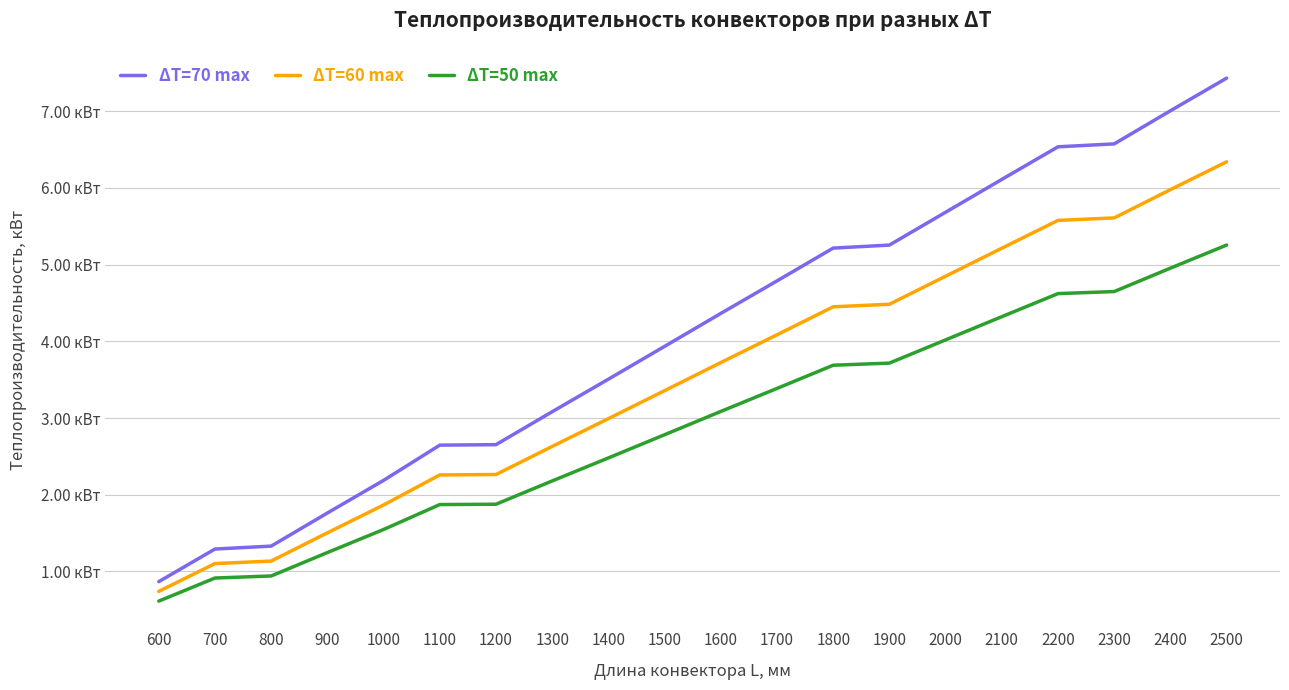

Which series has the largest total across all categories?

ΔT=70 max